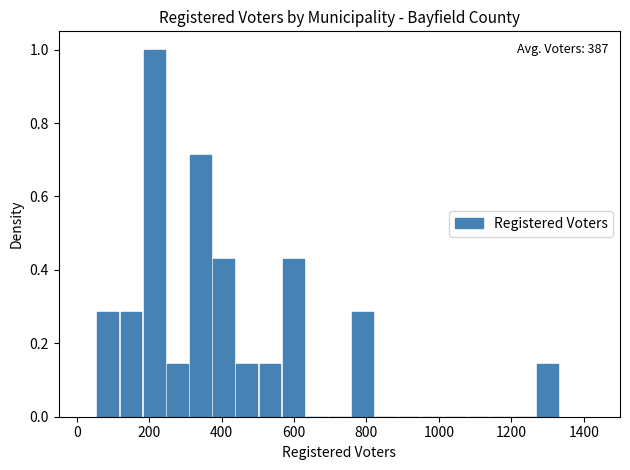

Read against the x-axis, roughly where is the centre of the tallest bar?

220